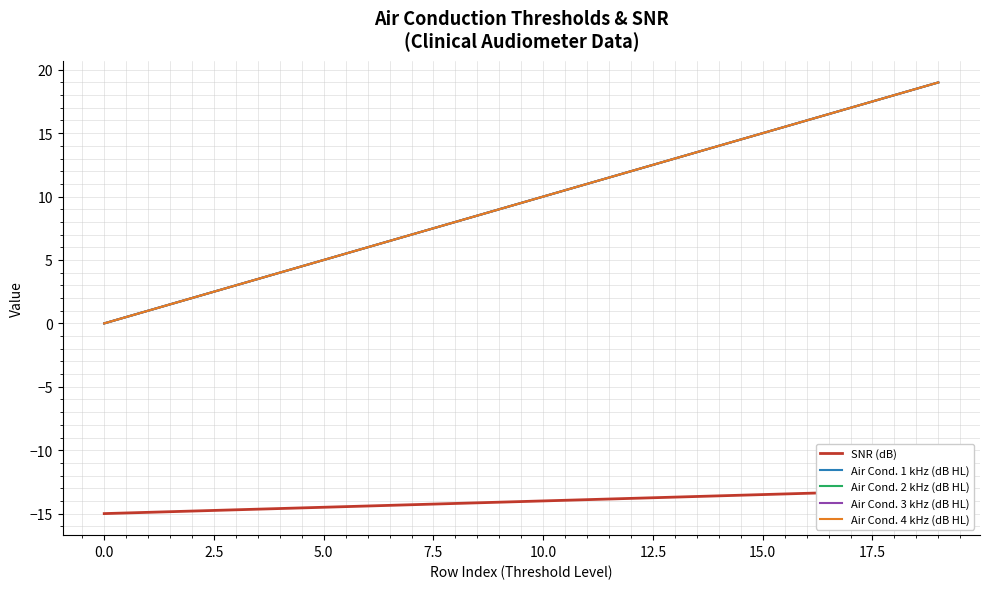

At how many categories does at least one series exceed 18?

1